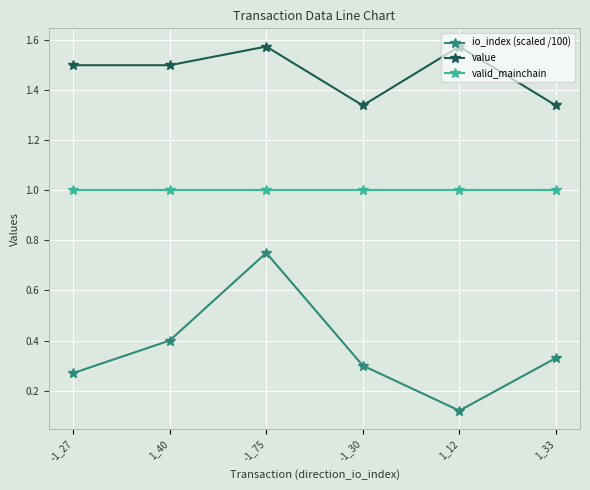

What is the sum of the value values at -1_75 and -1_27?

3.1